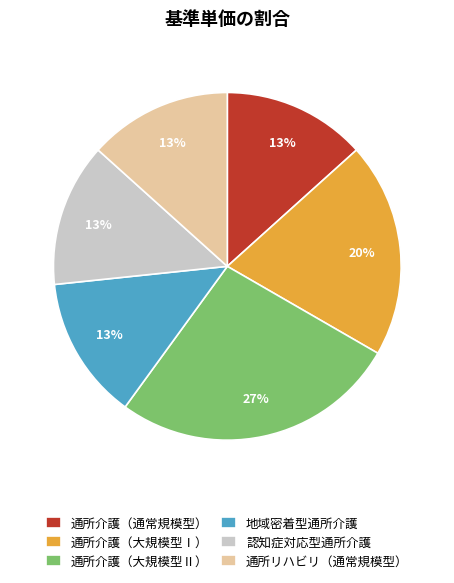

Is the sum of 認知症対応型通所介護 and 通所介護（大規模型Ⅱ） greater than half?

No